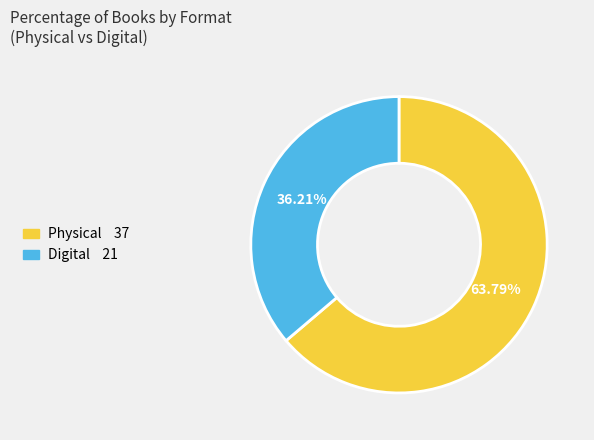

Does any single category account for the majority?

Yes